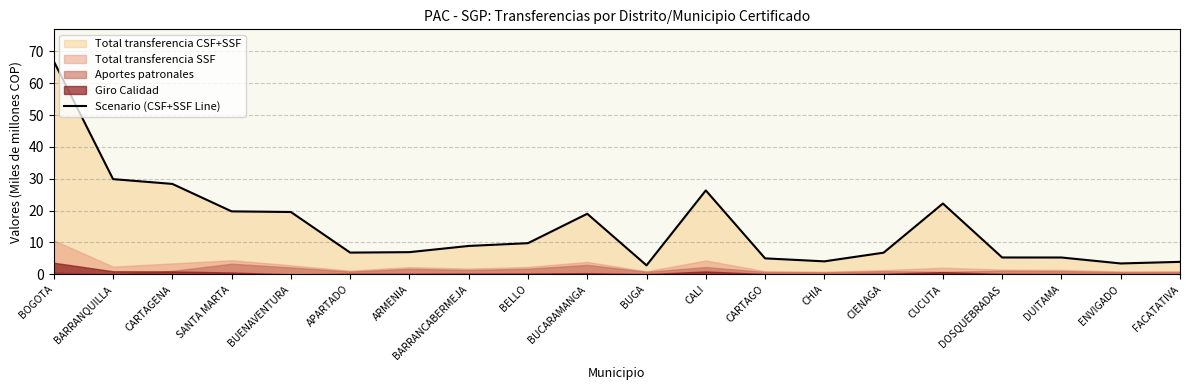

At which category does the data reach its first local peak?

BUCARAMANGA